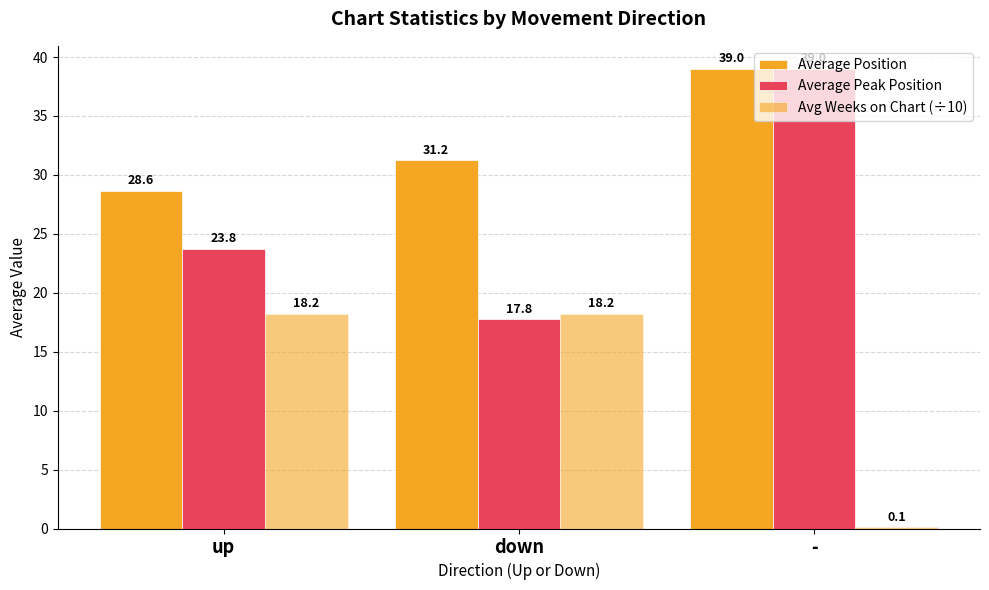

Reading right to left, extract all data points from this chart.

Average Position: 39.0	31.2	28.6
Average Peak Position: 39.0	17.8	23.8
Avg Weeks on Chart (÷10): 0.1	18.2	18.2